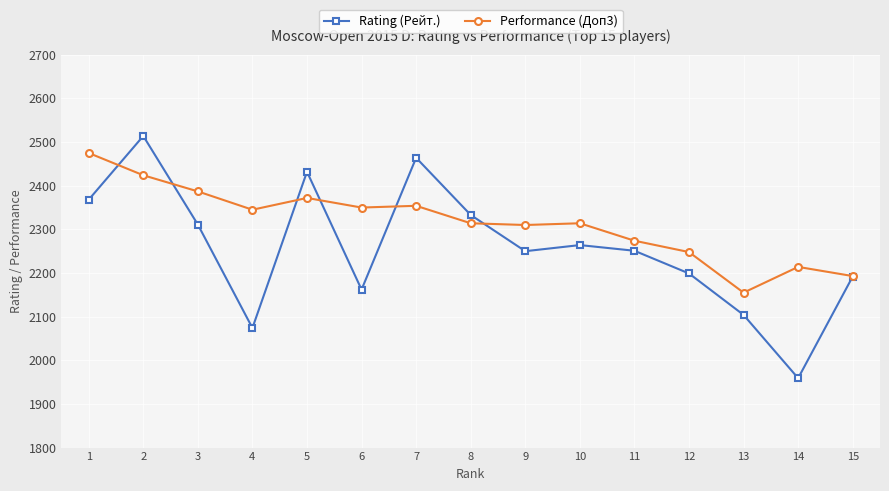

Where is the first local maximum for Performance (Доп3)?

5